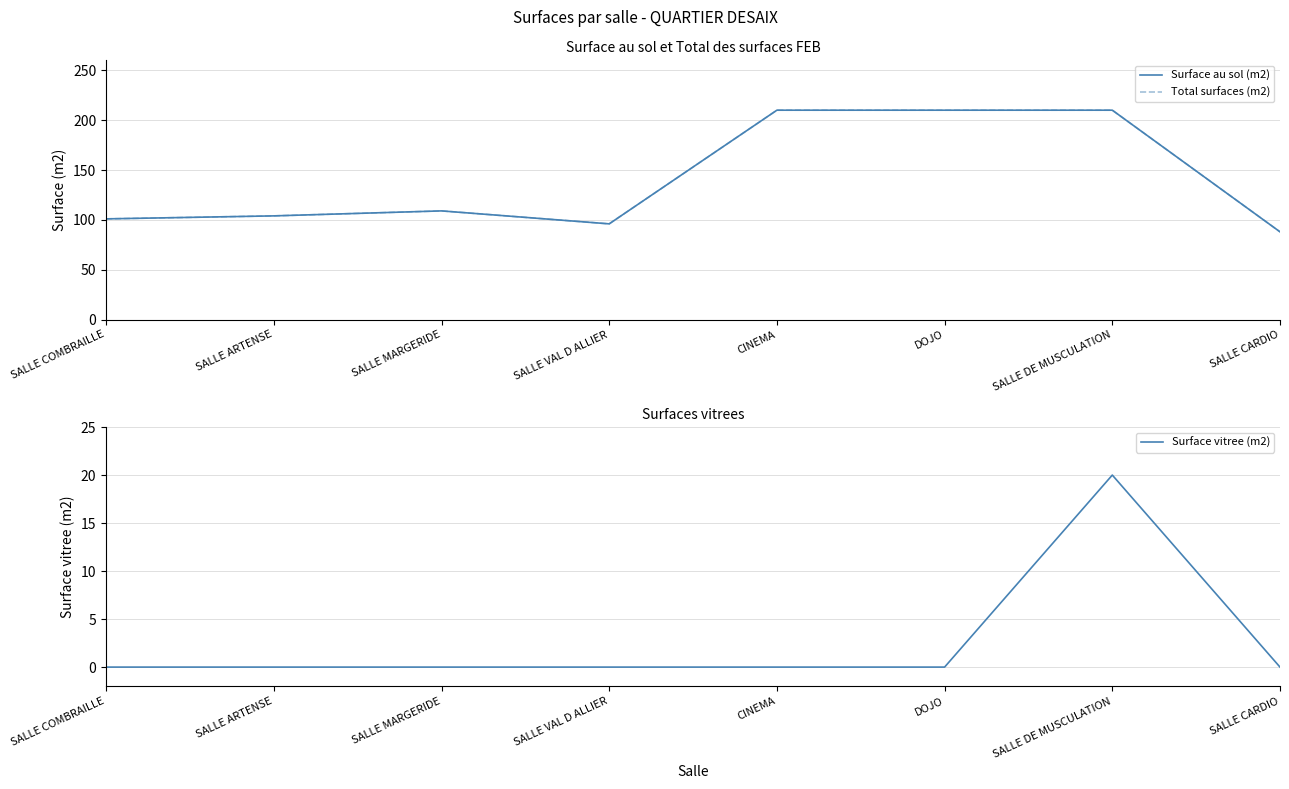

What are all the series names shown in the legend?

Surface au sol (m2), Total surfaces (m2), Surface vitree (m2)